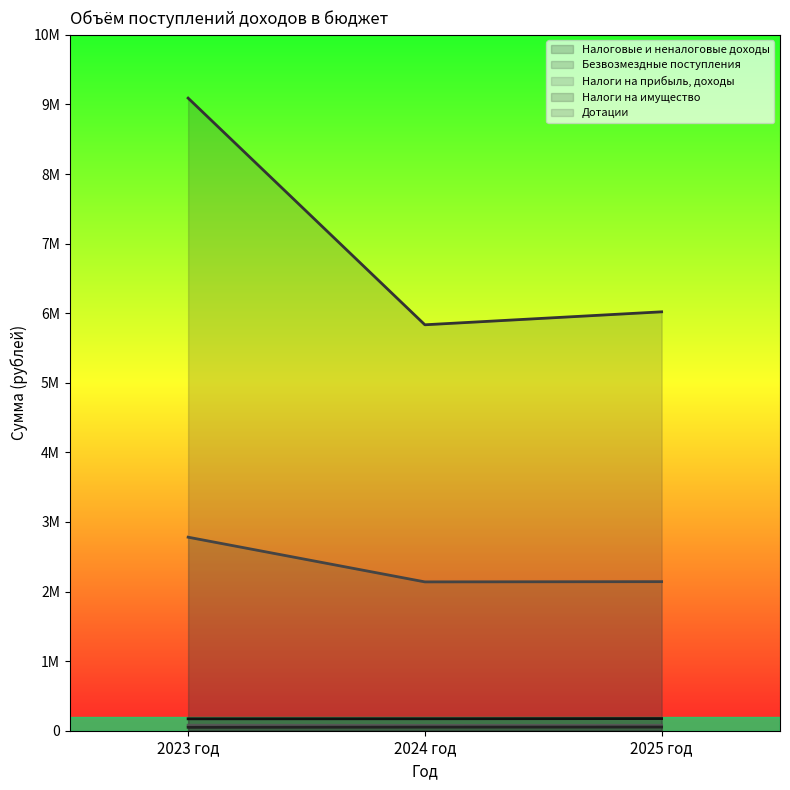

Reading right to left, list all the values displayed in this chart.

Налоговые и неналоговые доходы: 174875.0	172375.0	171375.0
Безвозмездные поступления: 6028847.0	5842251.0	9104576.1
Налоги на прибыль, доходы: 78000.0	77000.0	79000.0
Налоги на имущество: 53000.0	52000.0	49000.0
Дотации: 2145295.0	2142009.0	2785261.0